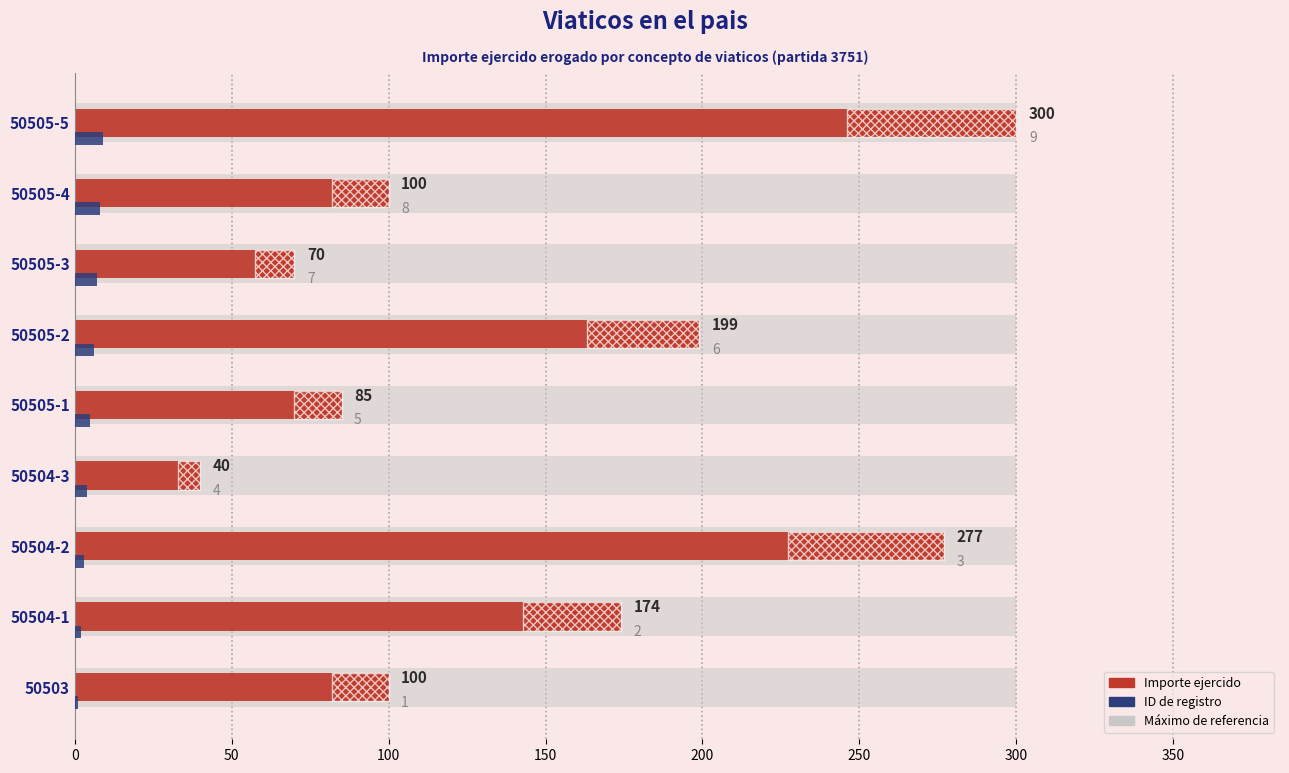

Which series has the widest spread of values?

Importe ejercido